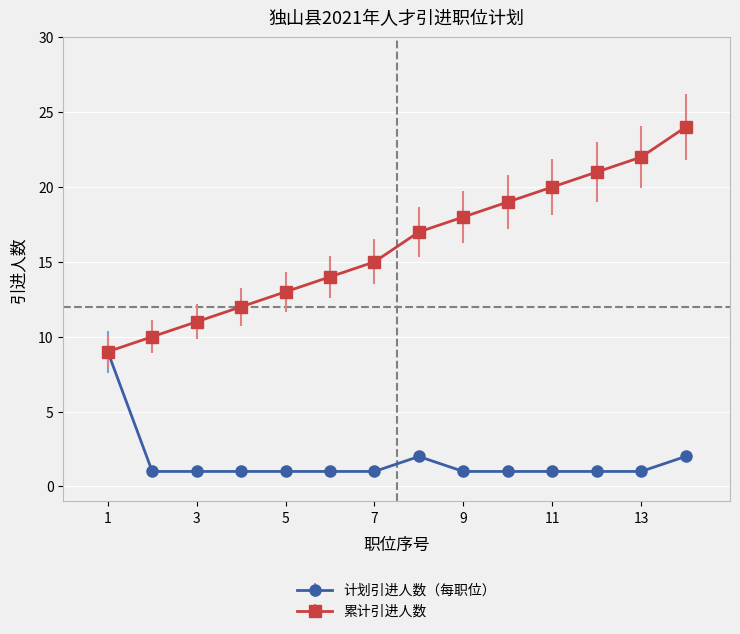

What is the maximum value for 累计引进人数?

24